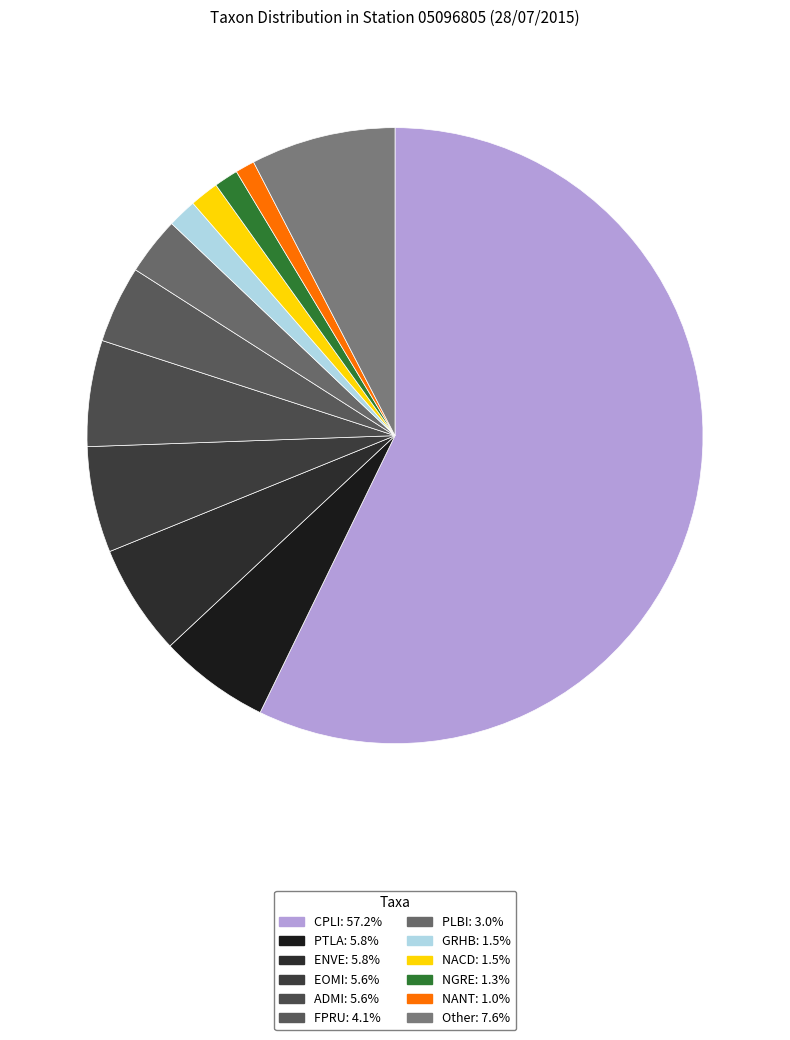

Is CPLI the majority of the pie?

Yes